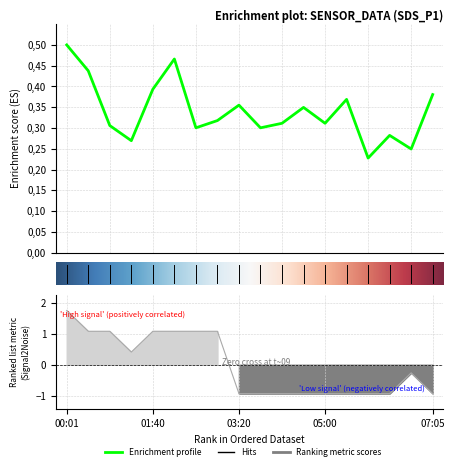

Does the chart have visible grid lines?

Yes